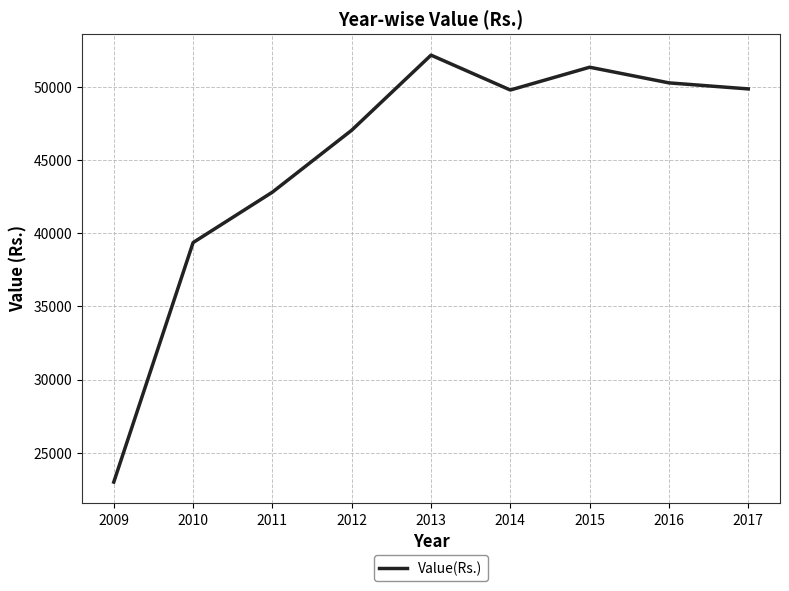

At which label is the value closest to 37581?

2010